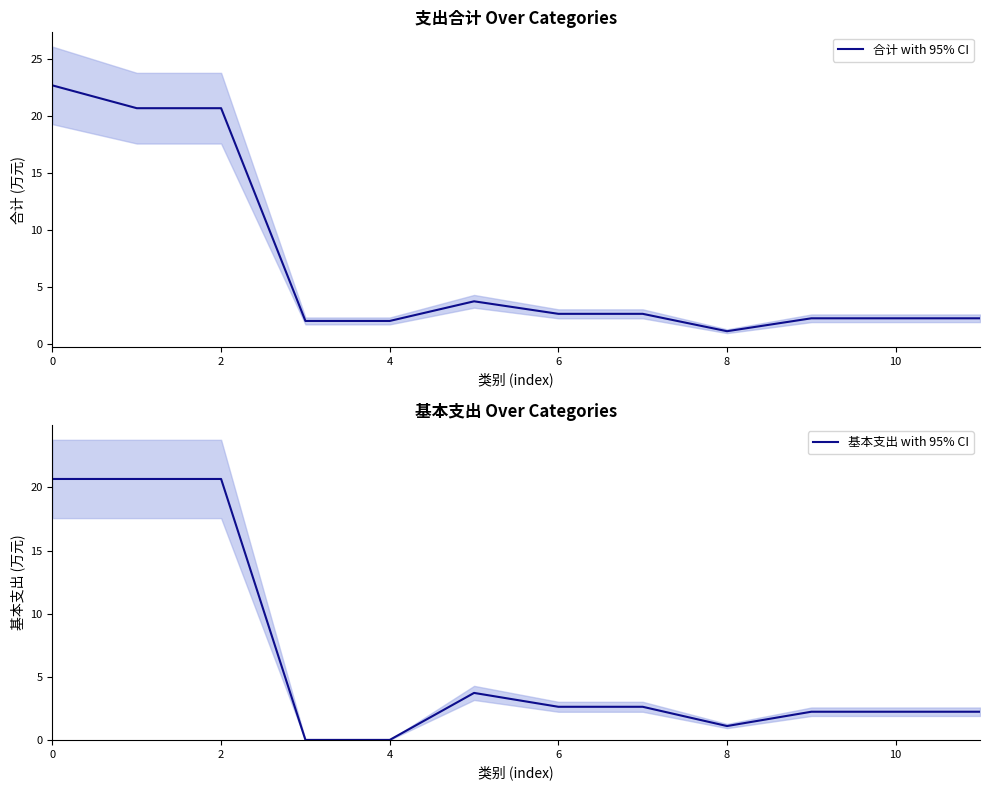

The value of 基本支出 with 95% CI at 0 is 20.7. True or false?

True